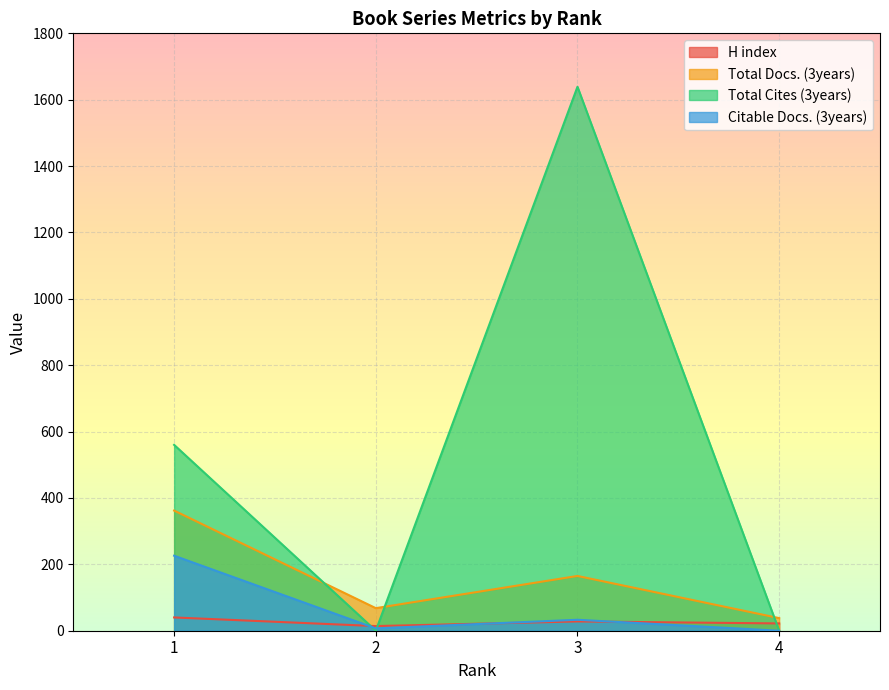

At 3, list the series in order from largest to smallest.

Total Cites (3years), Total Docs. (3years), Citable Docs. (3years), H index